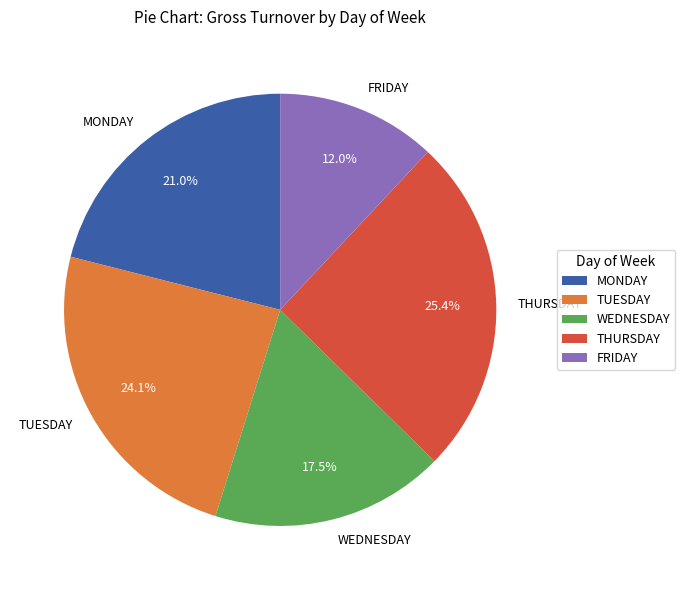

What percentage is the THURSDAY slice, to the nearest percent?

25%